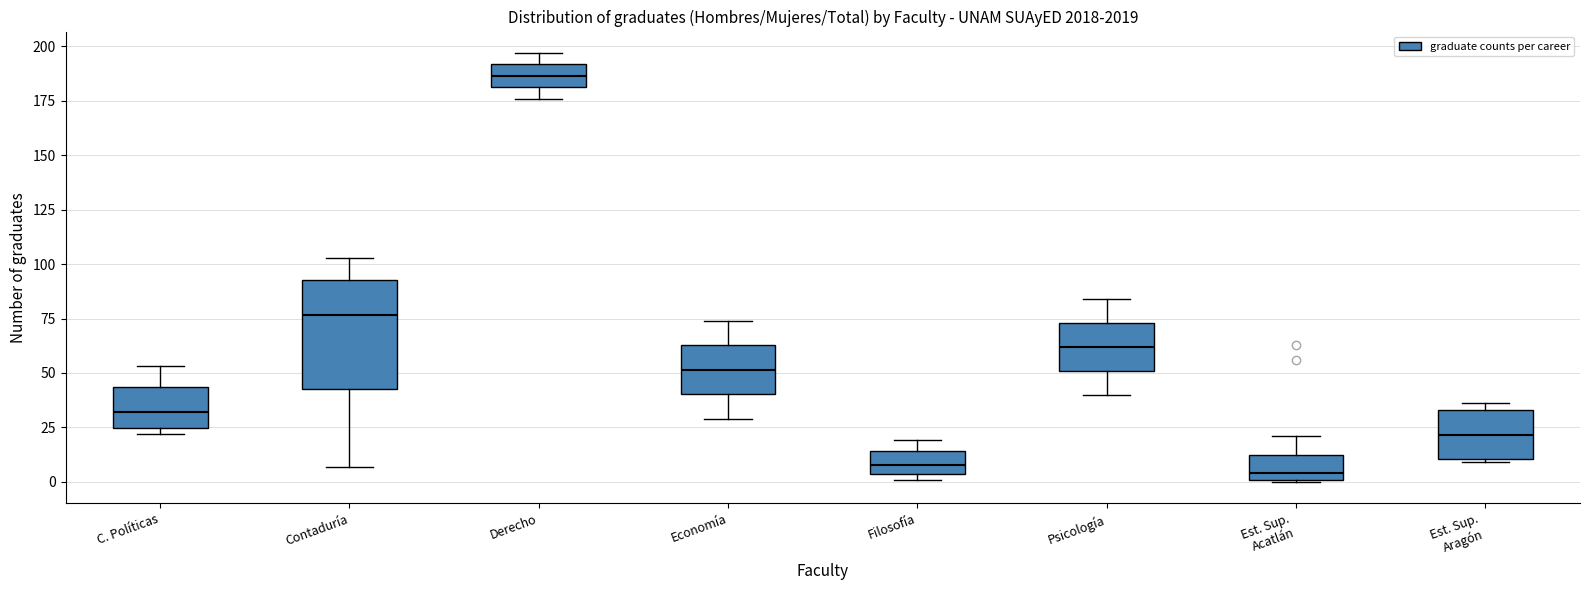

Reading left to right, transcribe this box plot: for each box, give where its median line is, the range the box spans, and where its two whiskers end, as read against the y-axis. The values are not printed on the chart, so give them approximately, as read against the axis.

C. Políticas: median 30, box 25 to 45, whiskers 20 to 55
Contaduría: median 75, box 45 to 95, whiskers 5 to 105
Derecho: median 185, box 180 to 190, whiskers 175 to 195
Economía: median 50, box 40 to 65, whiskers 30 to 75
Filosofía: median 10, box 5 to 15, whiskers 0 to 20
Psicología: median 60, box 50 to 75, whiskers 40 to 85
Est. Sup. Acatlán: median 5, box 0 to 15, whiskers 0 to 20
Est. Sup. Aragón: median 20, box 10 to 35, whiskers 10 to 35 (just above the box's upper edge)